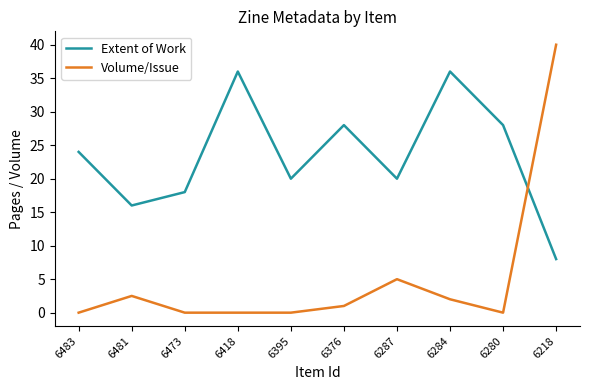

Read the Extent of Work value at 6280.

28.0